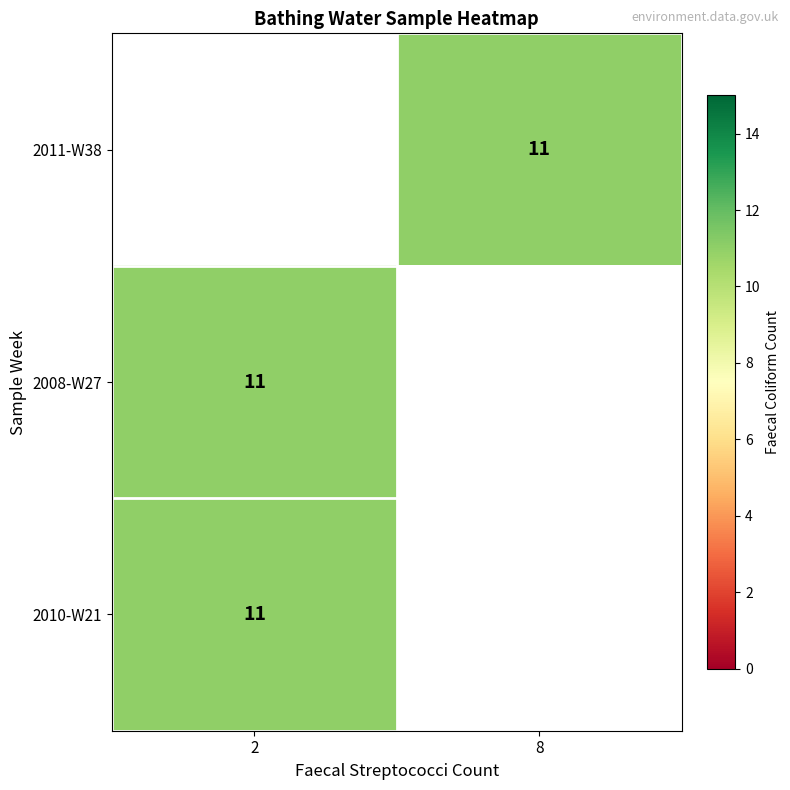

What is the greatest value displayed?

11.0